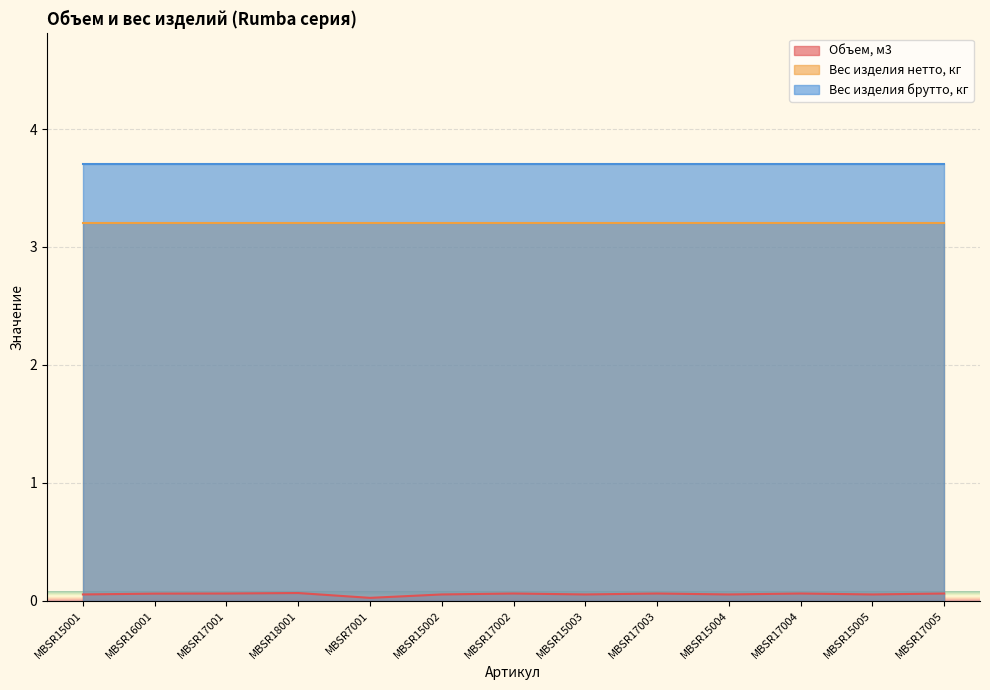

Is the value of Вес изделия брутто, кг at MBSR17004 greater than the value of Вес изделия нетто, кг at MBSR17001?

Yes